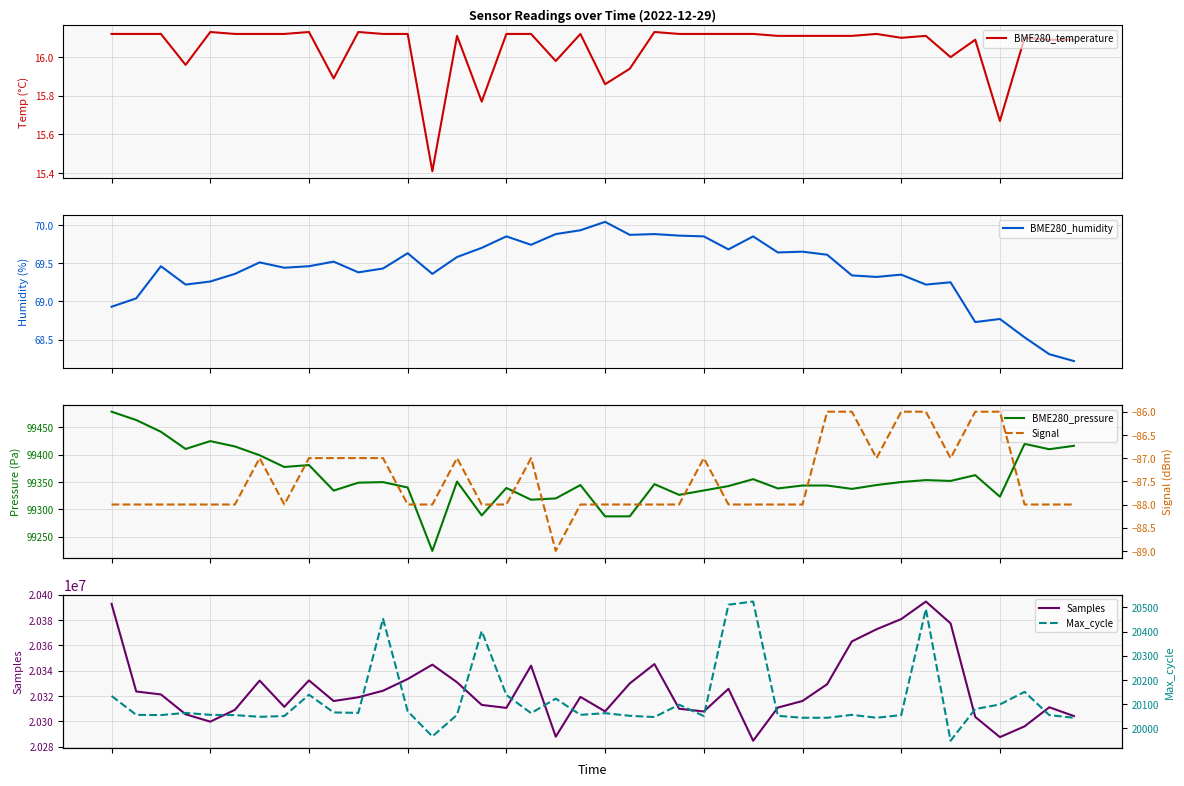

Rank the series by their maximum value, from highest to lowest.

Samples, BME280_pressure, Max_cycle, BME280_humidity, BME280_temperature, Signal